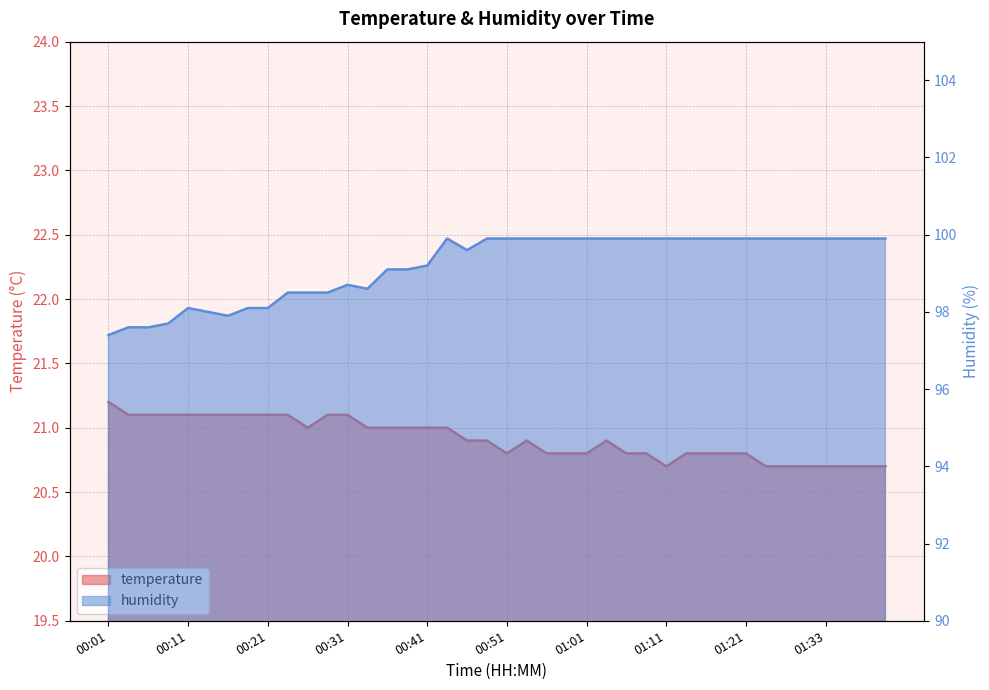

What is the approximate value of temperature at 00:48?

20.9